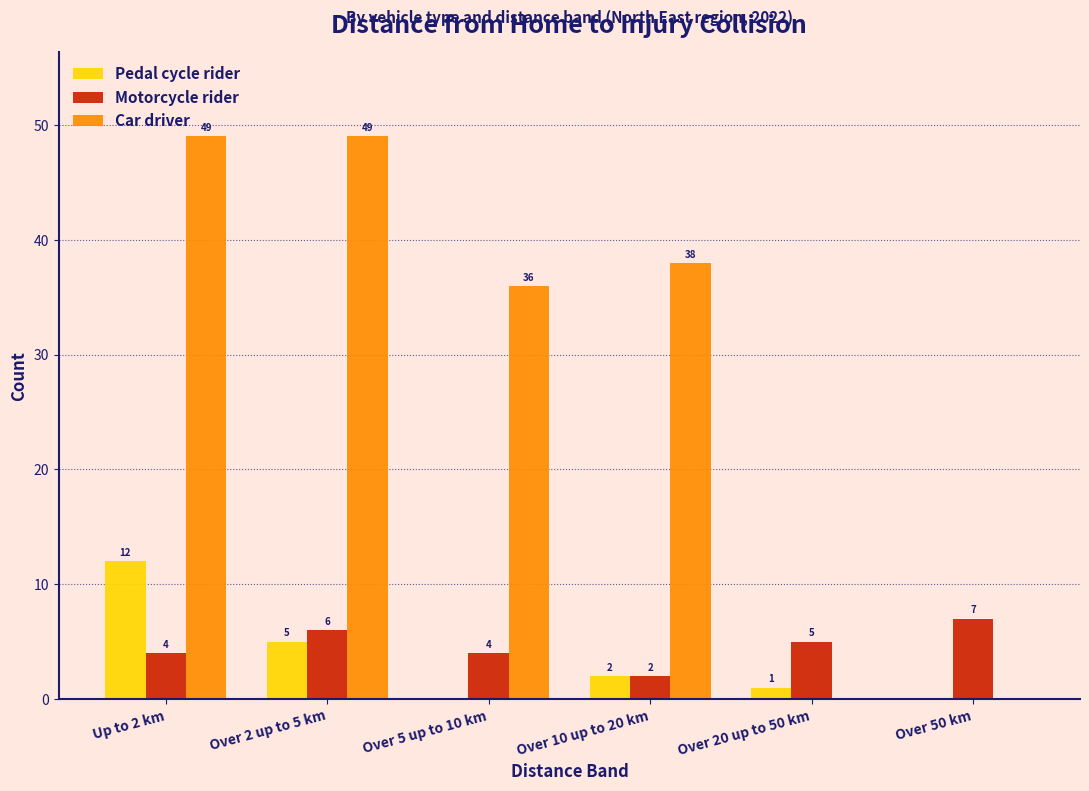

Reading left to right, what are all the values shown in this chart?

Pedal cycle rider: Up to 2 km=12	Over 2 up to 5 km=5	Over 5 up to 10 km=0	Over 10 up to 20 km=2	Over 20 up to 50 km=1	Over 50 km=0
Motorcycle rider: Up to 2 km=4	Over 2 up to 5 km=6	Over 5 up to 10 km=4	Over 10 up to 20 km=2	Over 20 up to 50 km=5	Over 50 km=7
Car driver: Up to 2 km=49	Over 2 up to 5 km=49	Over 5 up to 10 km=36	Over 10 up to 20 km=38	Over 20 up to 50 km=0	Over 50 km=0